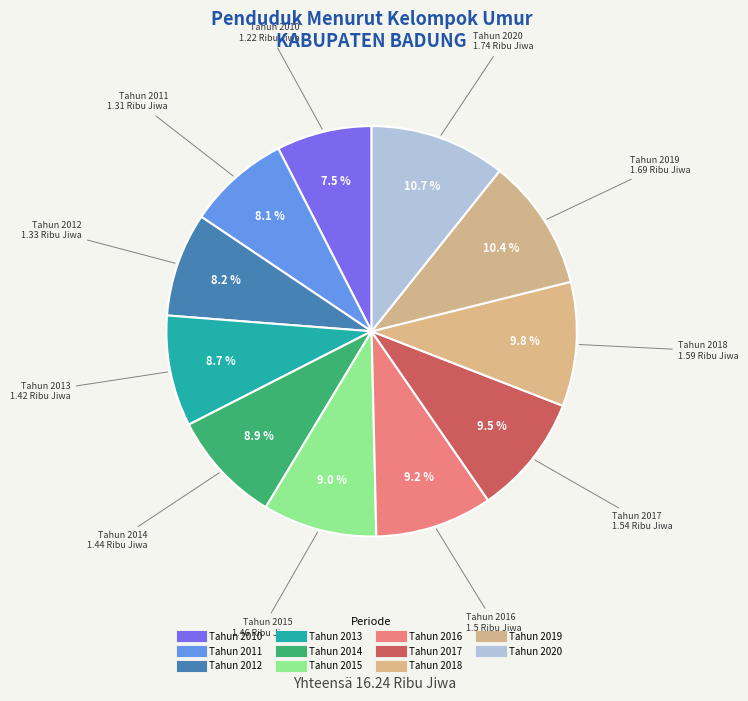

To the nearest percent, what is the difference between the largest and smallest slice percentages?

3%